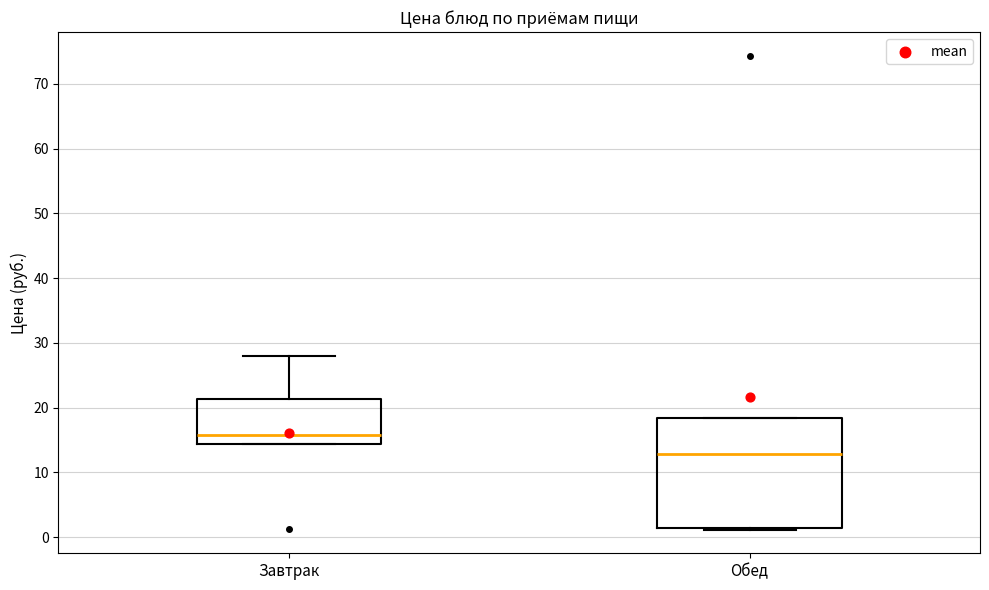

Where is the upper edge of the box for Завтрак on the y-axis? The values are not printed on the chart, so give them approximately, as read against the axis.

21